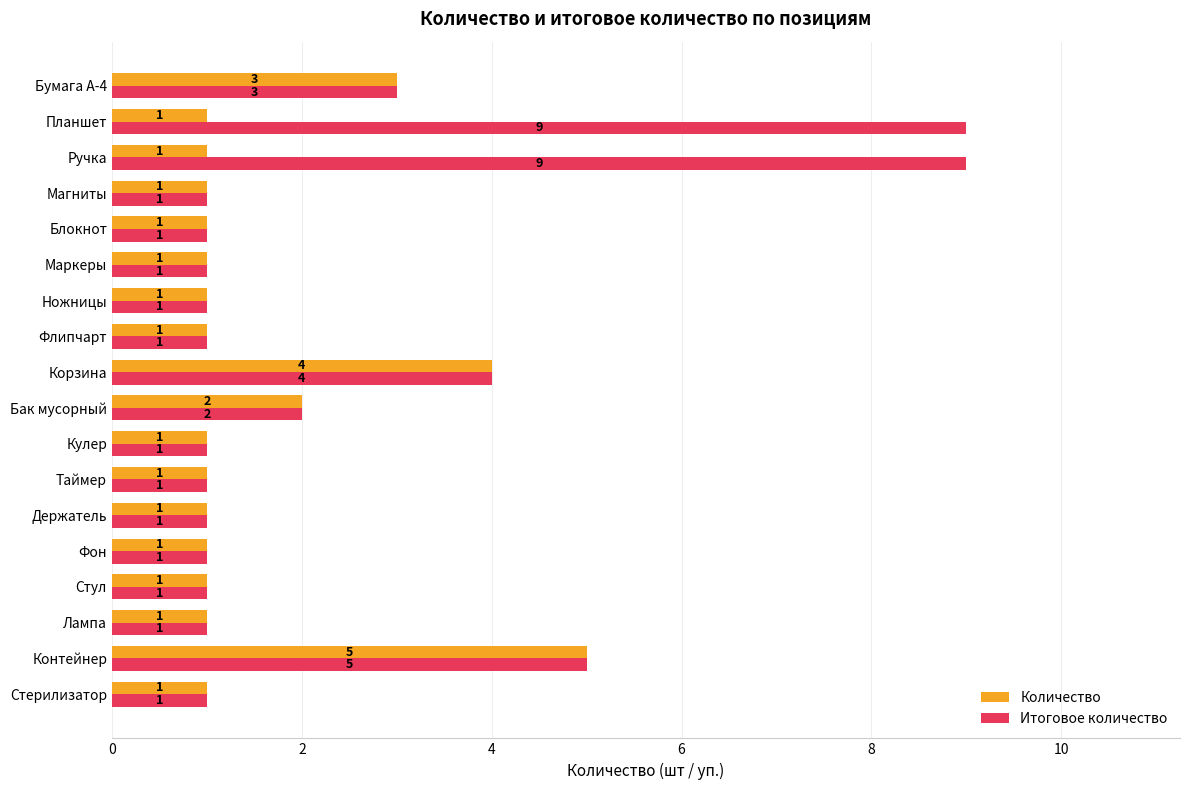

List the series in order of their peak value, lowest first.

Количество, Итоговое количество